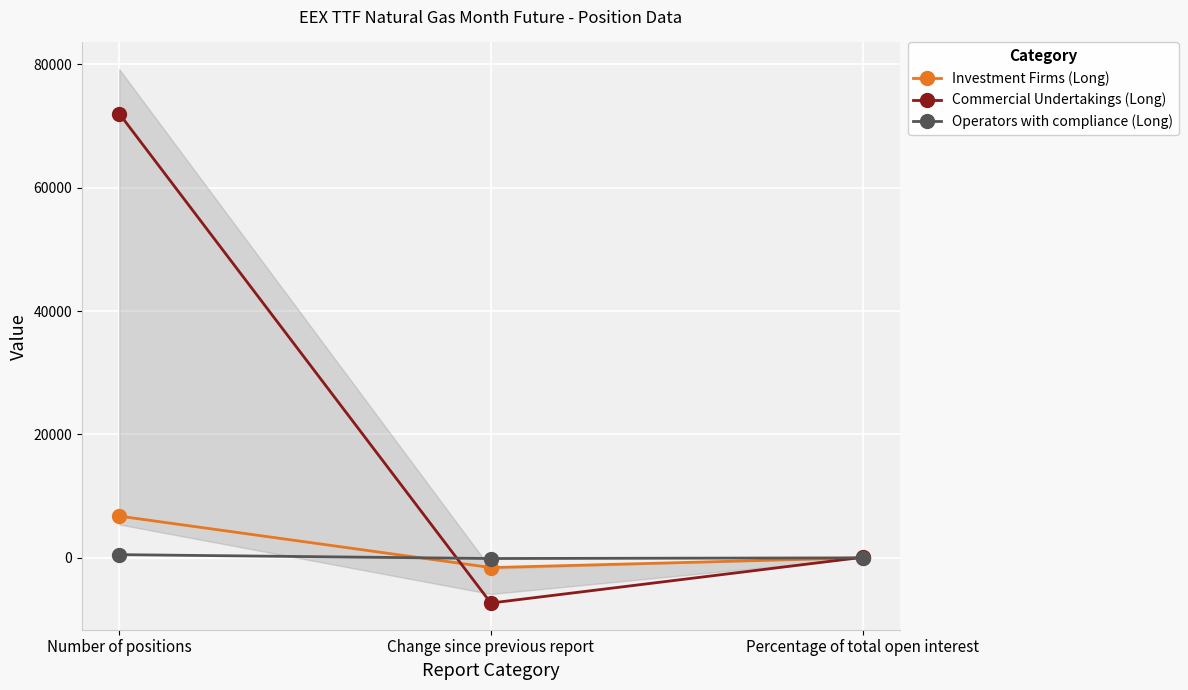

Is the value of Investment Firms (Long) at Percentage of total open interest greater than the value of Commercial Undertakings (Long) at Change since previous report?

Yes